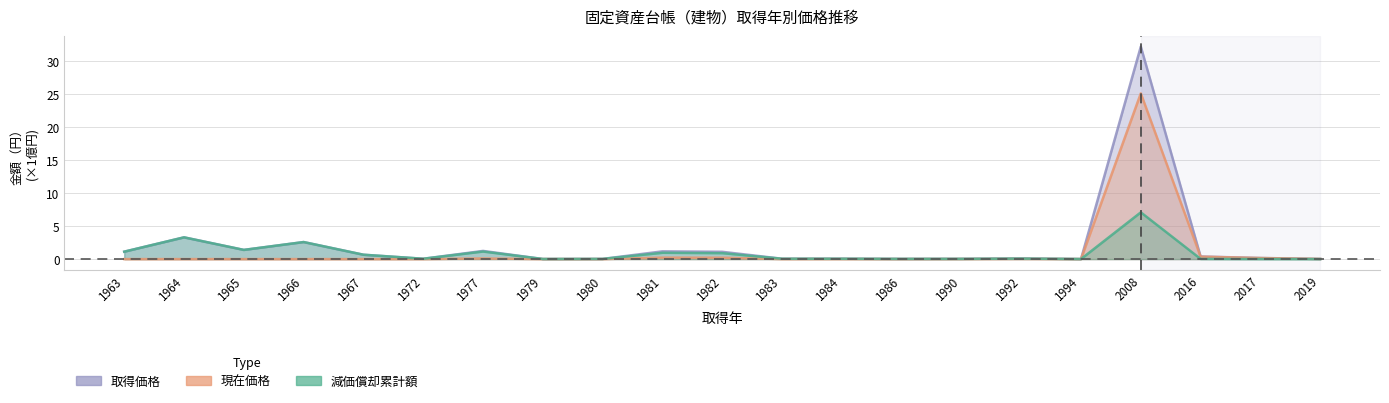

What is the difference between the second highest and second lowest values in the 取得価格 series?

3.3